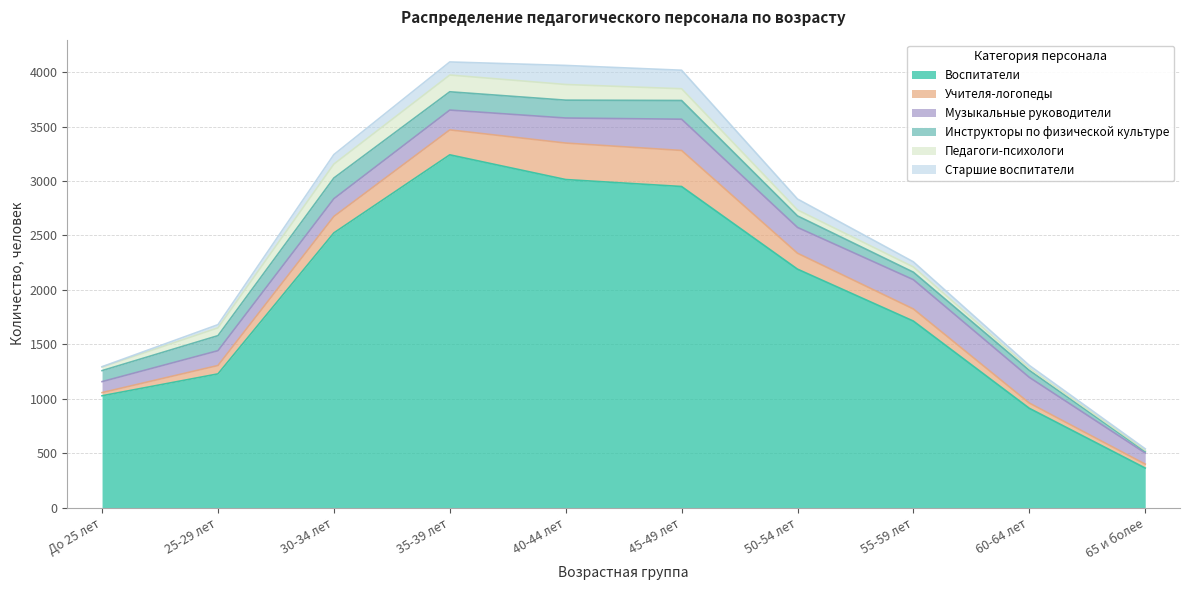

The value of Педагоги-психологи at 30-34 лет is 128. True or false?

True